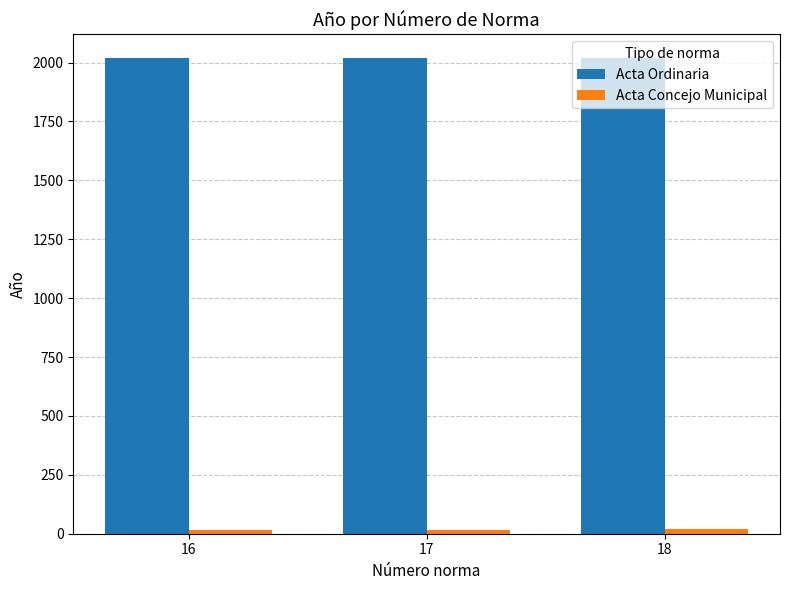

What is the maximum value for Acta Ordinaria?

2019